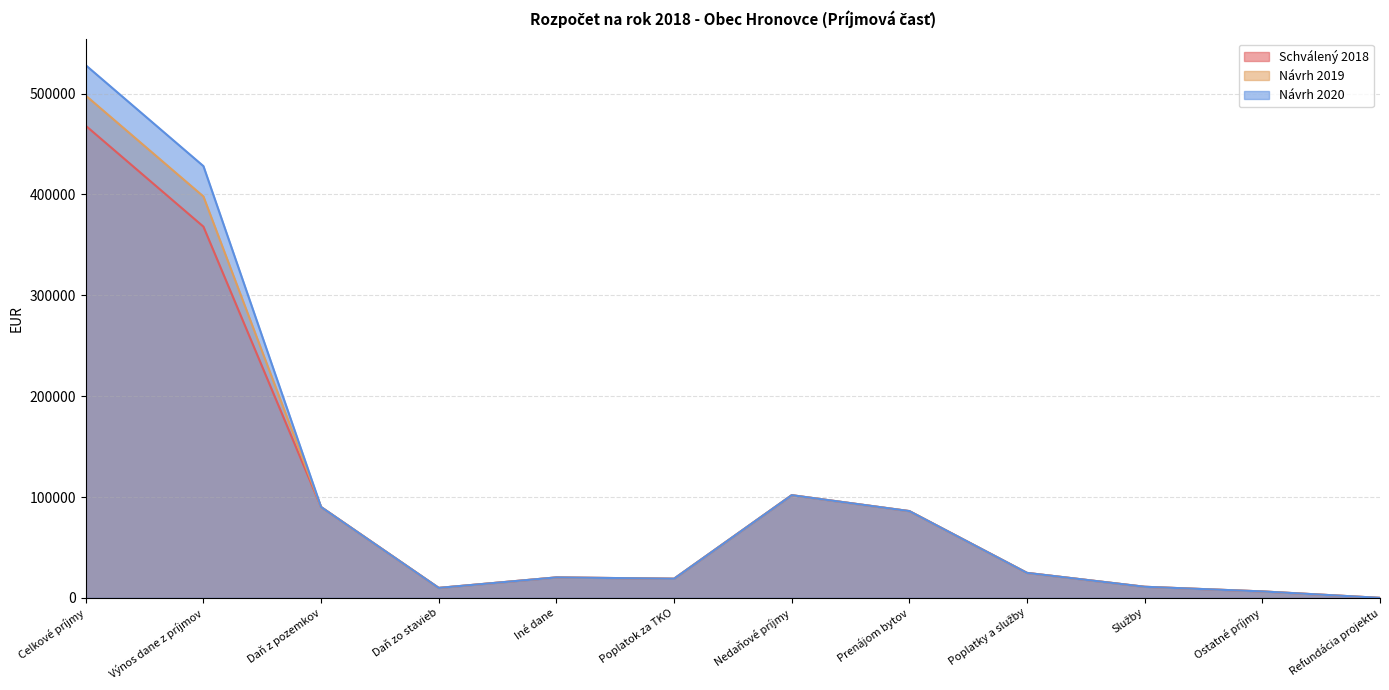

What is the sum of all Návrh 2019 values?

1265301